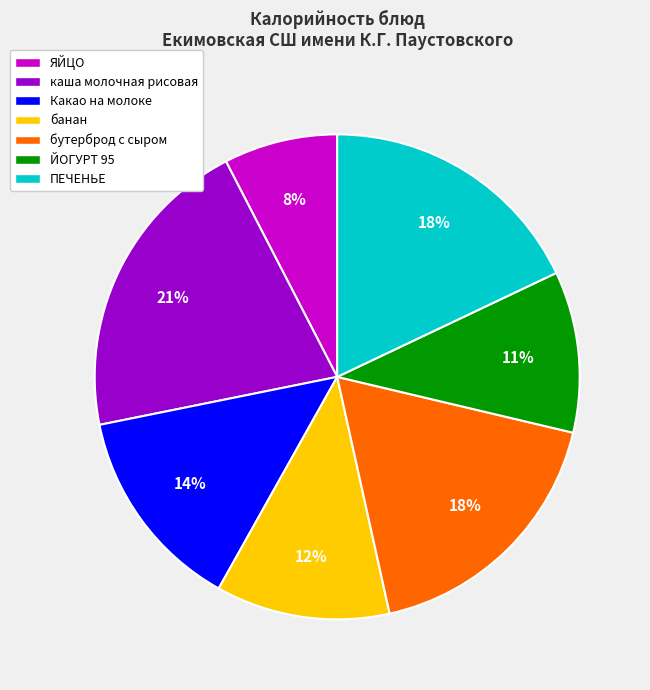

What is the ratio of the value at бутерброд с сыром to the value at ПЕЧЕНЬЕ?

1.0